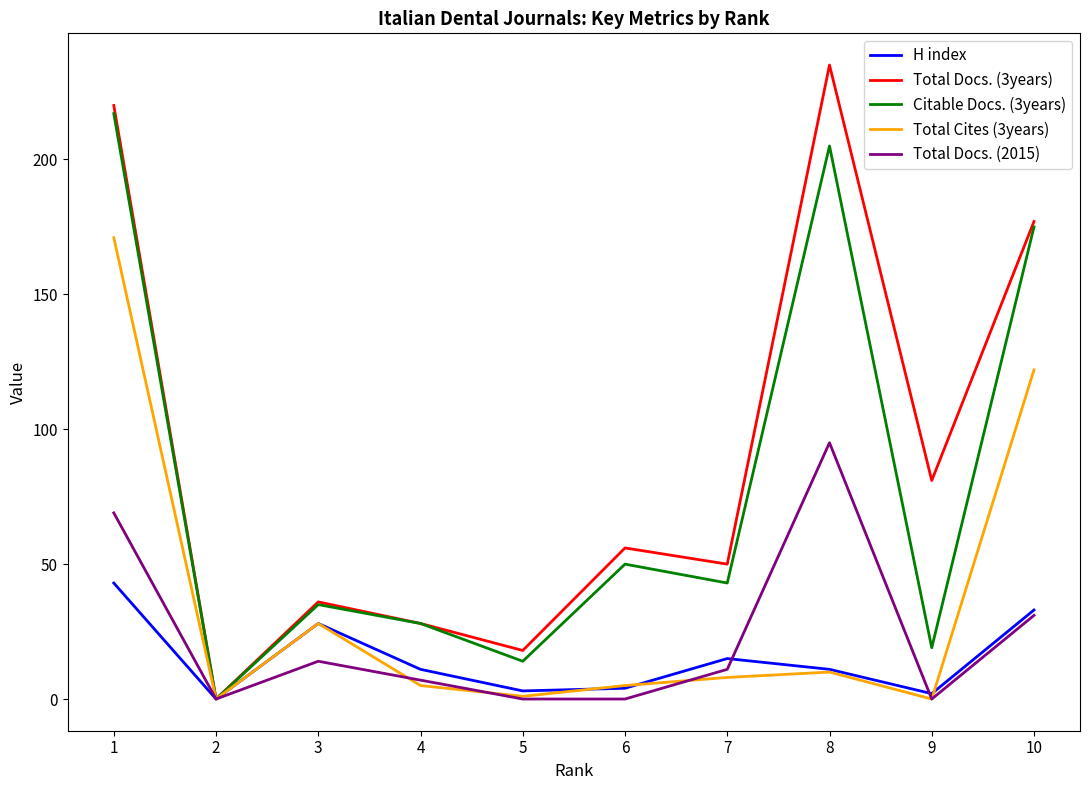

Which series has the largest range (max minus min)?

Total Docs. (3years)